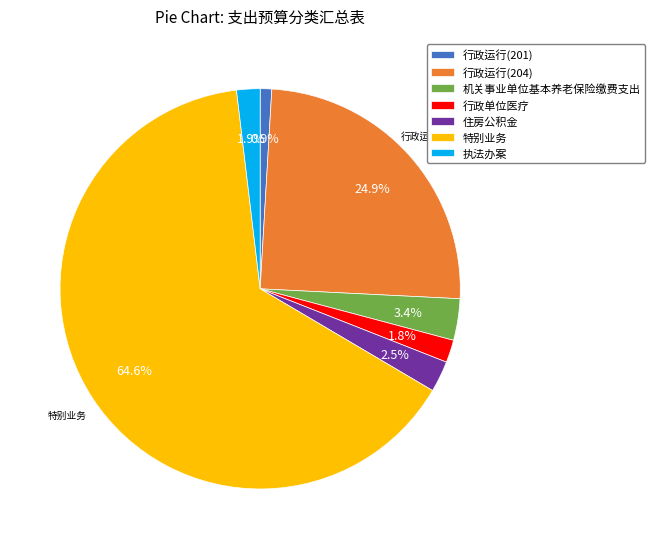

Is it true that 行政运行(204) is 25% of the pie?

True